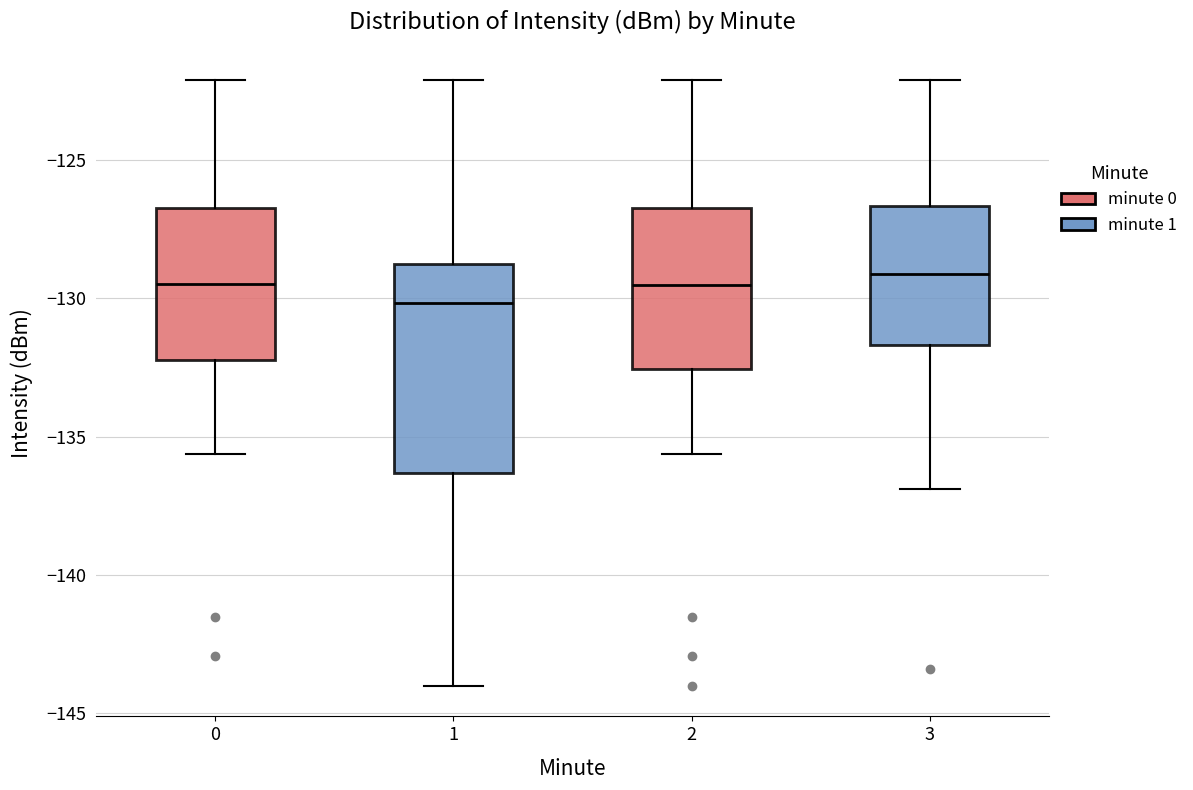

Comparing the boxes themselves (not the whiskers), which one is the tallest?

1